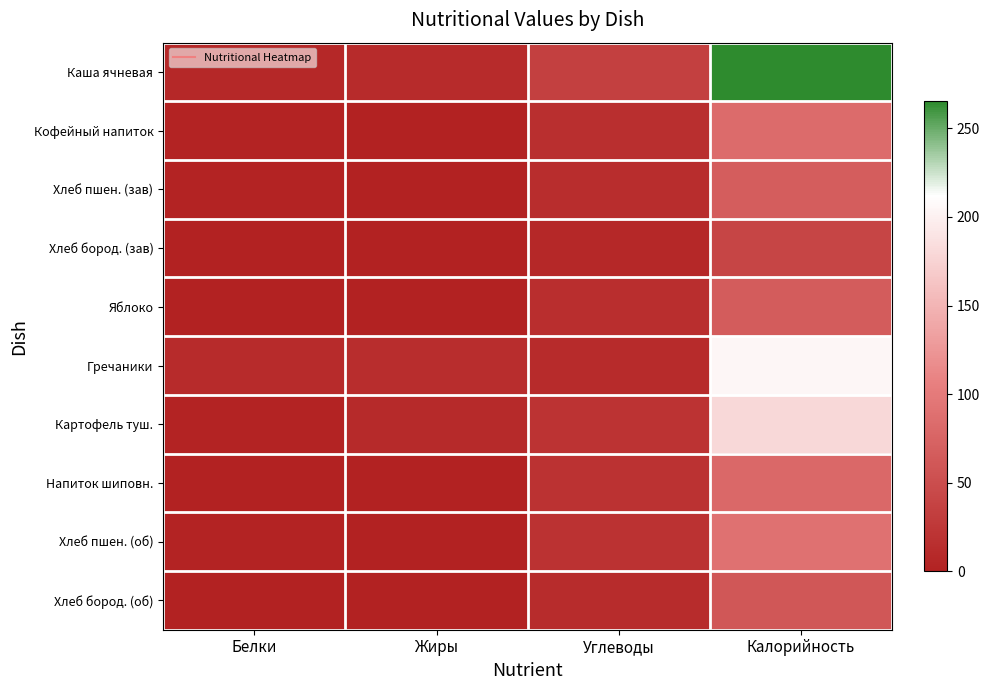

Reading left to right, extract all data points from this chart.

Каша ячневая: Белки=7.7	Жиры=10.6	Углеводы=34.9	Калорийность=265.4
Кофейный напиток: Белки=2.3	Жиры=1.2	Углеводы=15.8	Калорийность=83.2
Хлеб пшен. (зав): Белки=2.3	Жиры=0.3	Углеводы=14.0	Калорийность=67.6
Хлеб бород. (зав): Белки=1.4	Жиры=0.3	Углеводы=8.1	Калорийность=40.3
Яблоко: Белки=0.6	Жиры=0.6	Углеводы=14.7	Калорийность=66.6
Гречаники: Белки=11.1	Жиры=12.9	Углеводы=11.0	Калорийность=204.4
Картофель туш.: Белки=2.6	Жиры=10.0	Углеводы=19.8	Калорийность=179.7
Напиток шиповн.: Белки=0.7	Жиры=0.0	Углеводы=19.3	Калорийность=79.8
Хлеб пшен. (об): Белки=3.0	Жиры=0.4	Углеводы=18.7	Калорийность=90.1
Хлеб бород. (об): Белки=2.0	Жиры=0.4	Углеводы=12.2	Калорийность=60.5